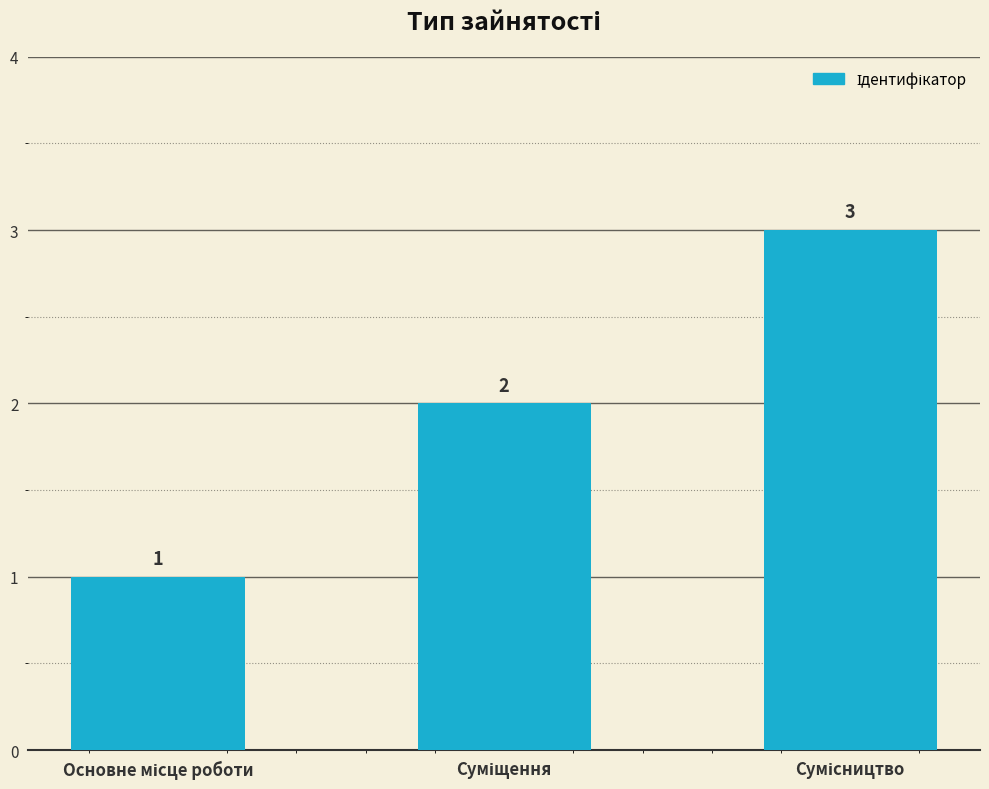

What is the sum of all values?

6